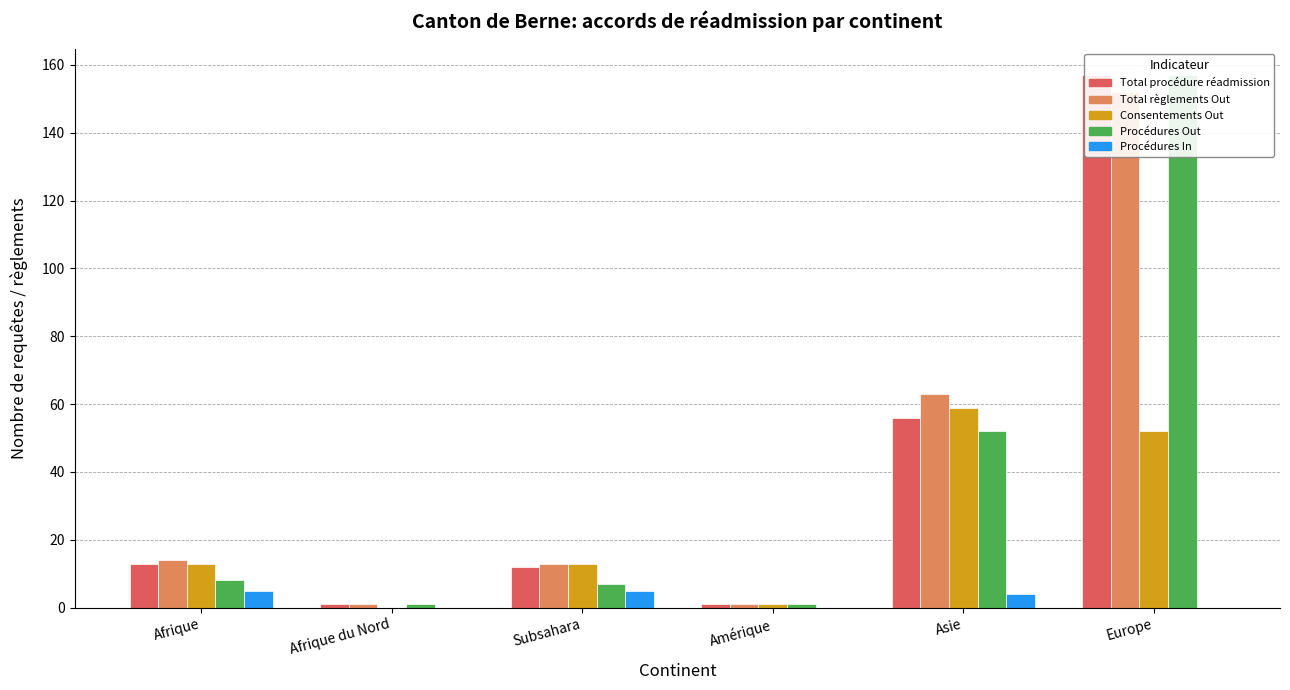

What are all the series names shown in the legend?

Total procédure réadmission, Total règlements Out, Consentements Out, Procédures Out, Procédures In